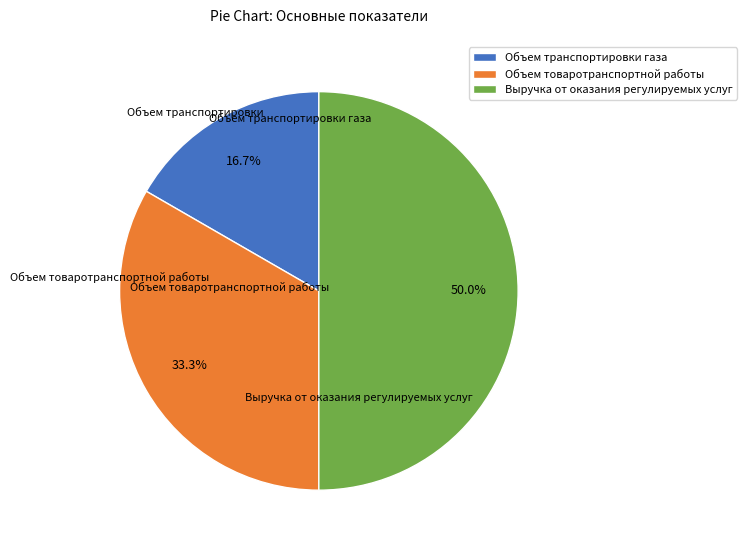

How many slices are in this pie chart?

3